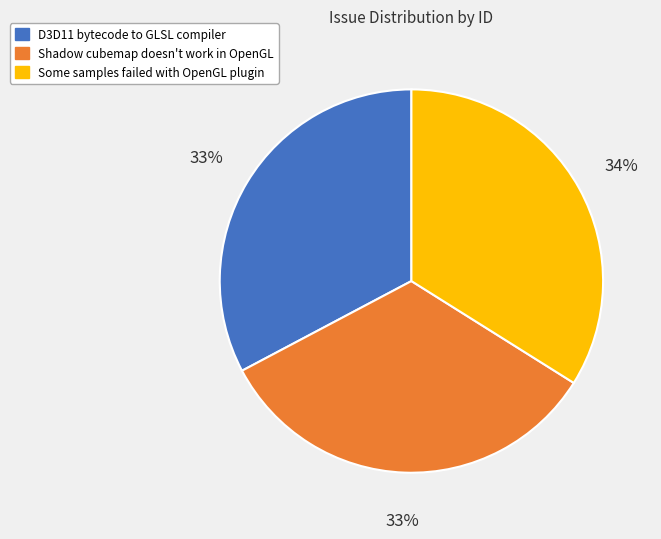

Approximately how many times larger is the value at Shadow cubemap doesn't work in OpenGL compared to D3D11 bytecode to GLSL compiler?

1.0